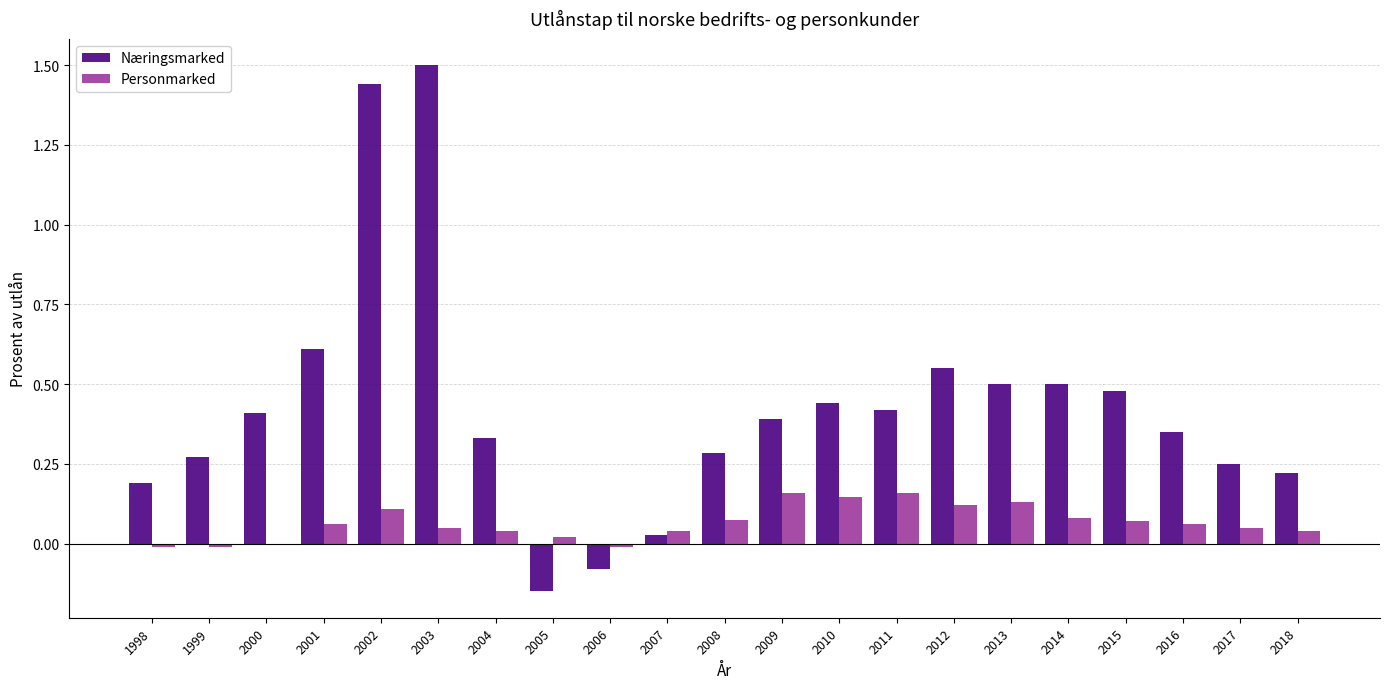

True or false: Næringsmarked has a value of 0.8 at 2010.

False